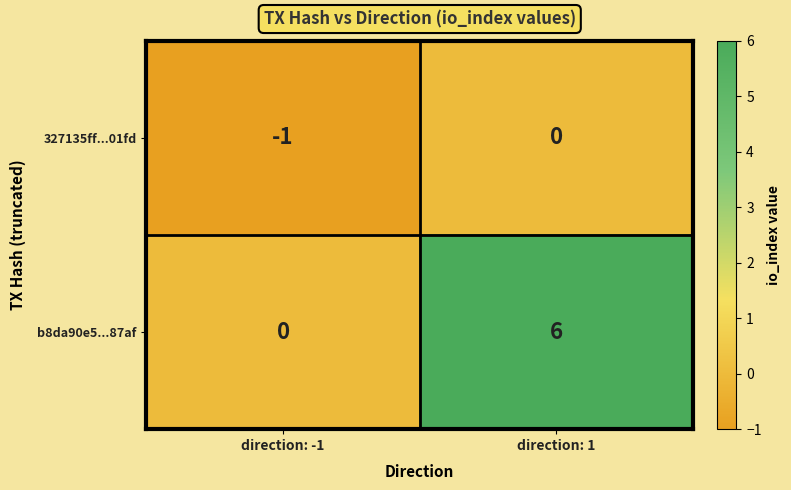

What is the difference between the b8da90e5...87af values at direction: -1 and direction: 1?

6